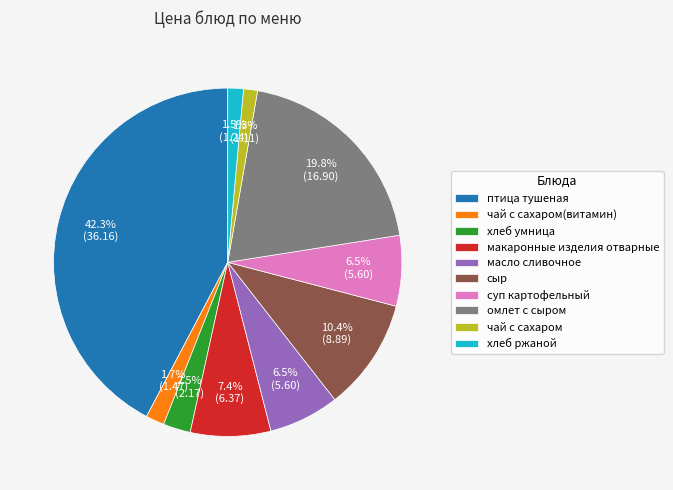

Is there a majority slice in this chart?

No